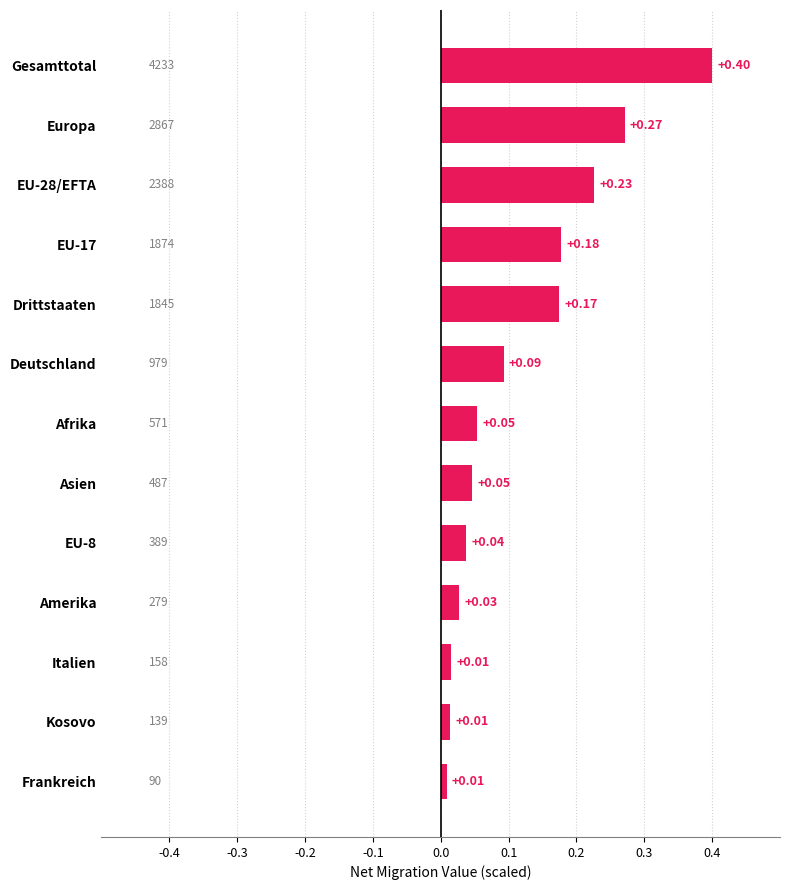

Which has a higher value, EU-17 or Europa?

Europa